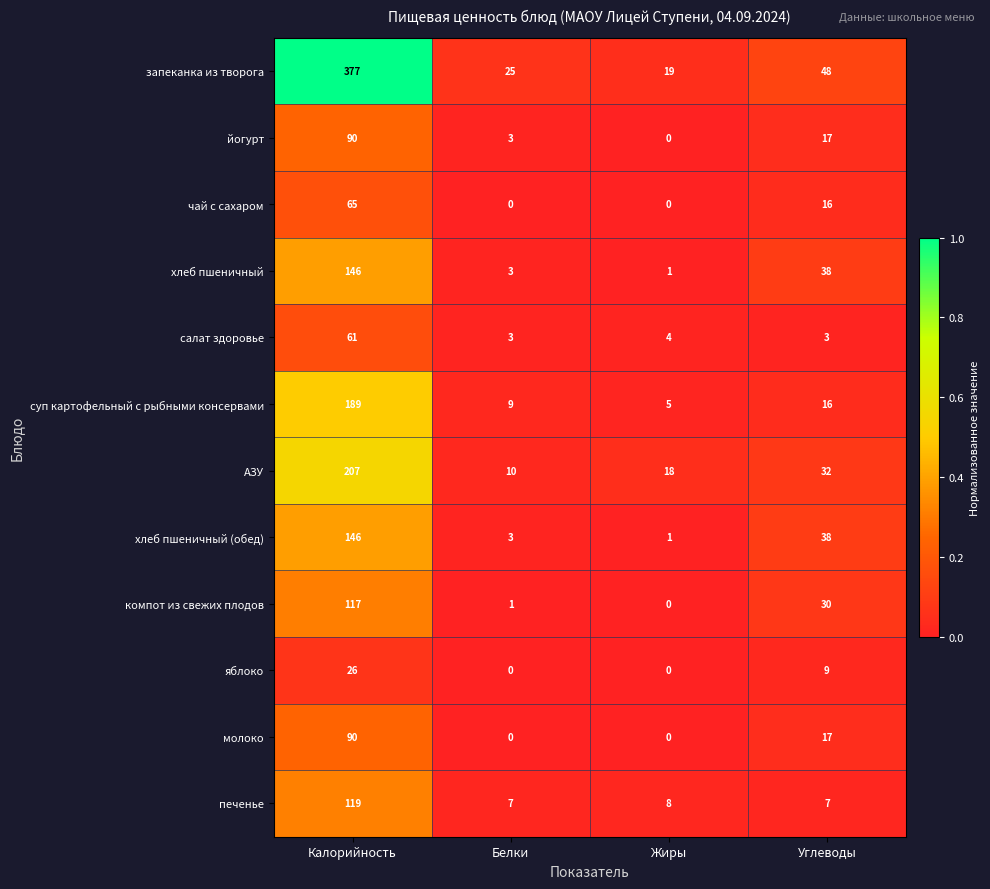

What is the total value across all series at Белки?

64